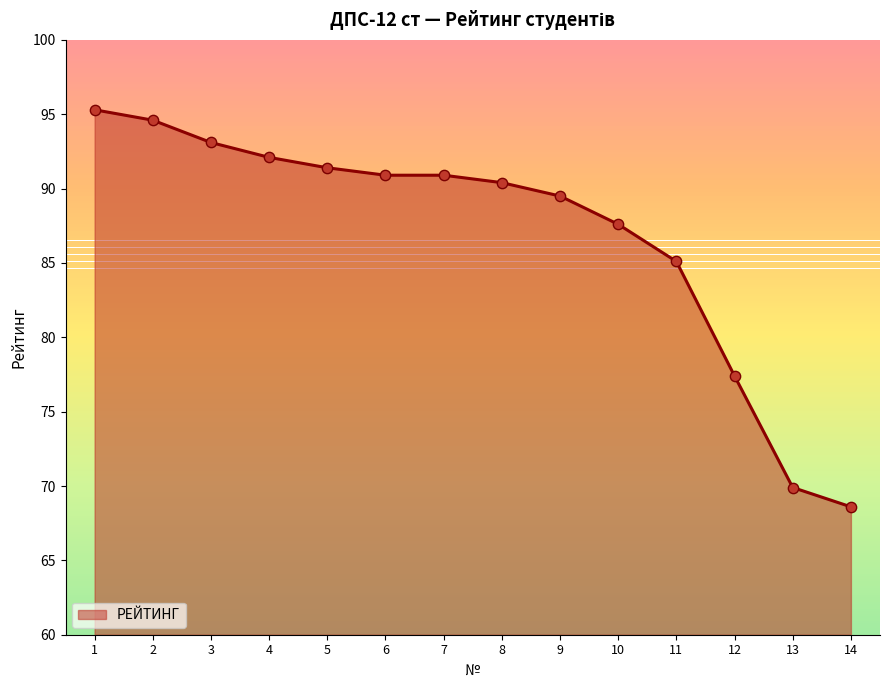

Approximately how many times larger is the value at 3 compared to 9?

1.0